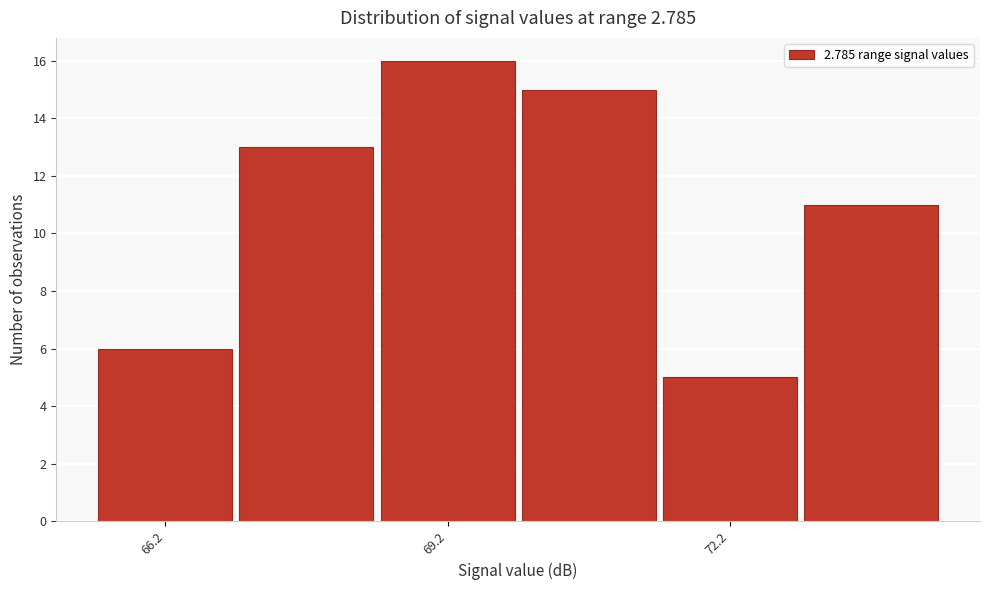

Read against the x-axis, roughly where is the centre of the tallest bar?

69.5